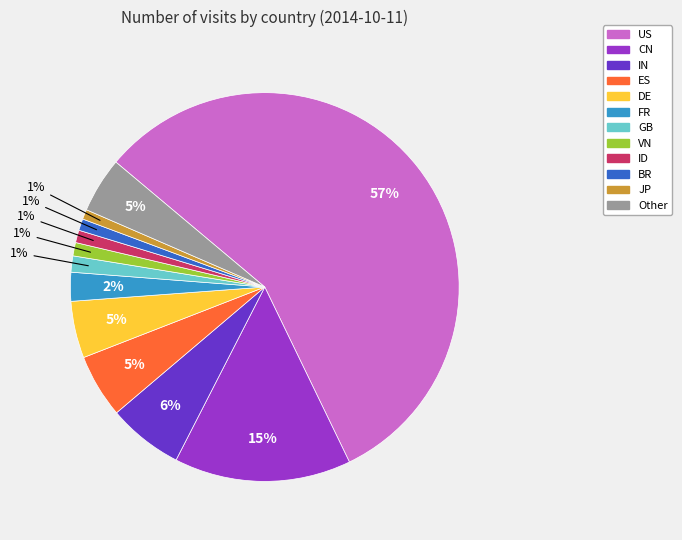

True or false: JP accounts for 11% of the total.

False